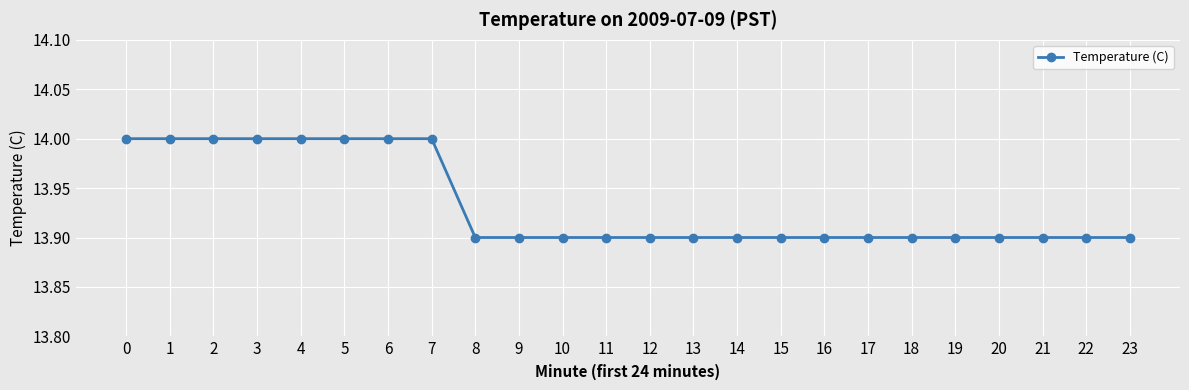

Read the value at 7.

14.0